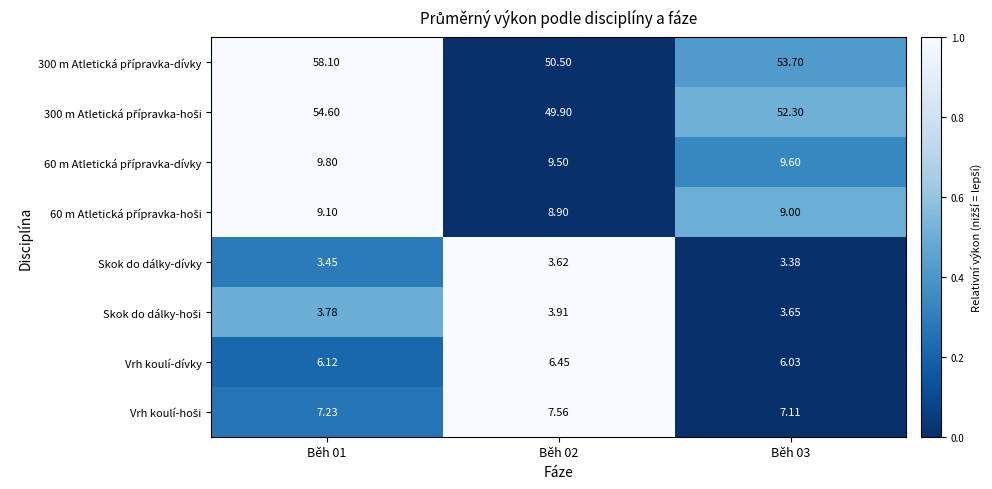

Between Běh 03 and Běh 02, which is larger?

Běh 03